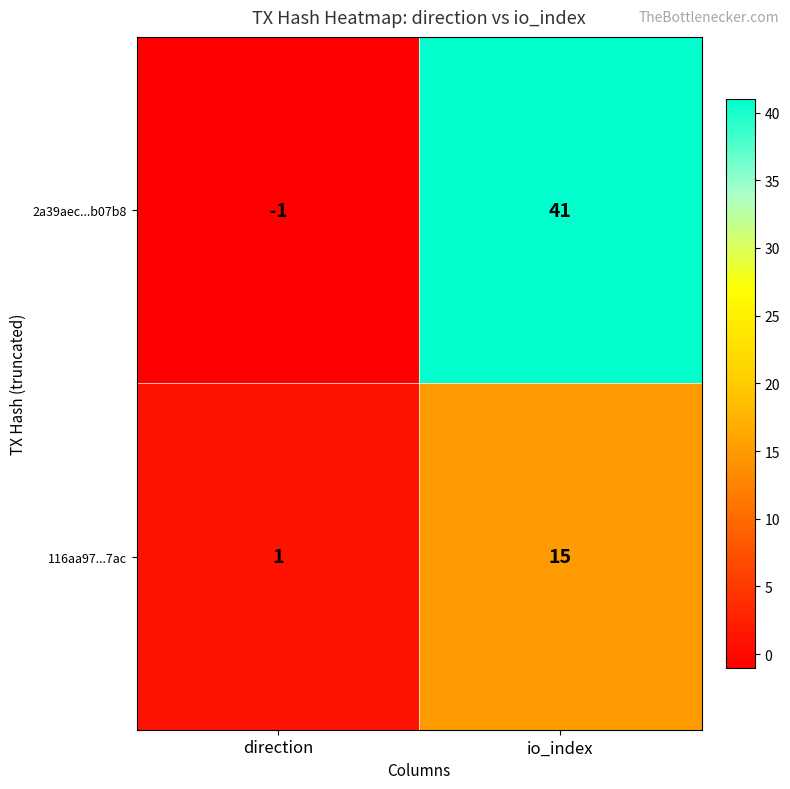

Which series changed the most between direction and io_index?

2a39aec...b07b8